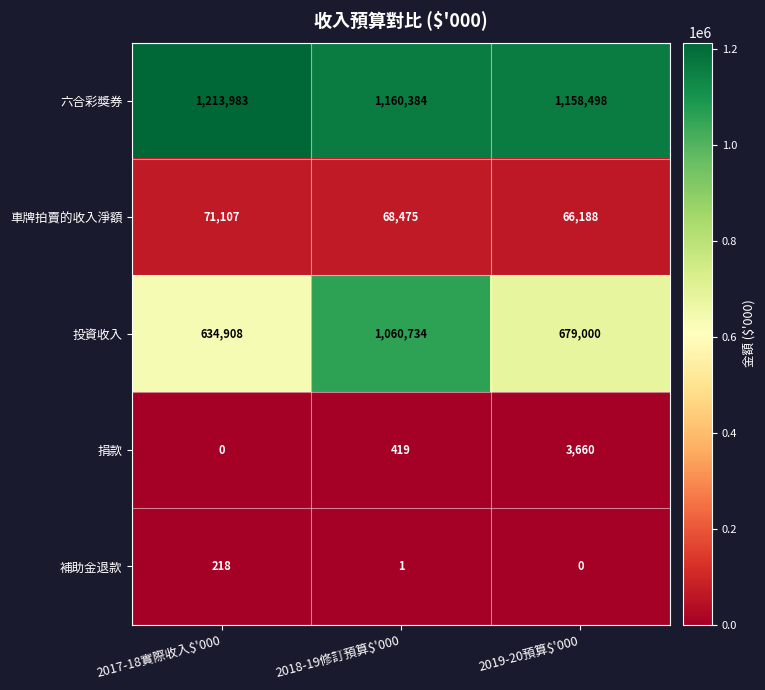

Is it true that 投資收入 equals 834020 at 2017-18實際收入$'000?

False